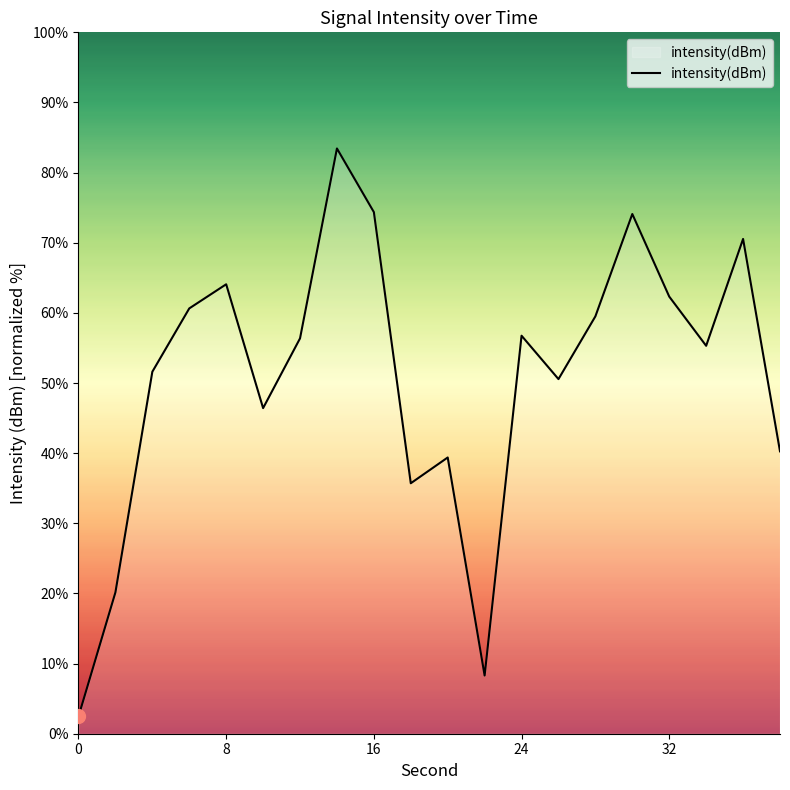

How many values exceed 56?

10